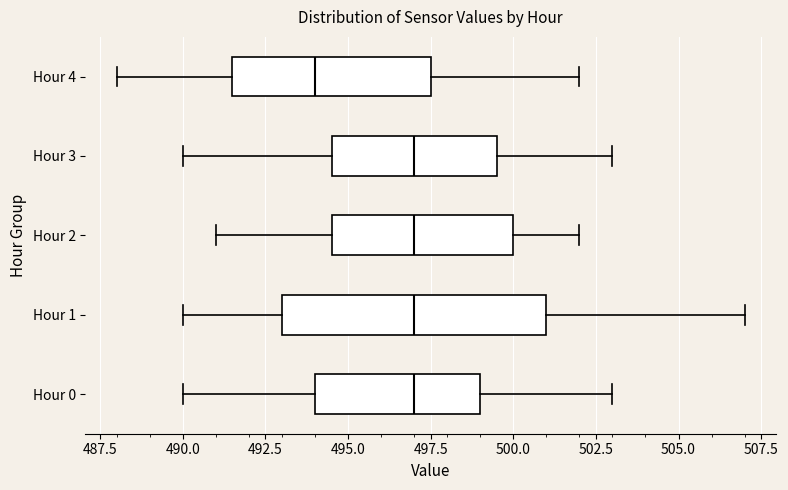

Where does the right whisker of the box for Hour 4 end on the x-axis? The values are not printed on the chart, so give them approximately, as read against the axis.

502.0